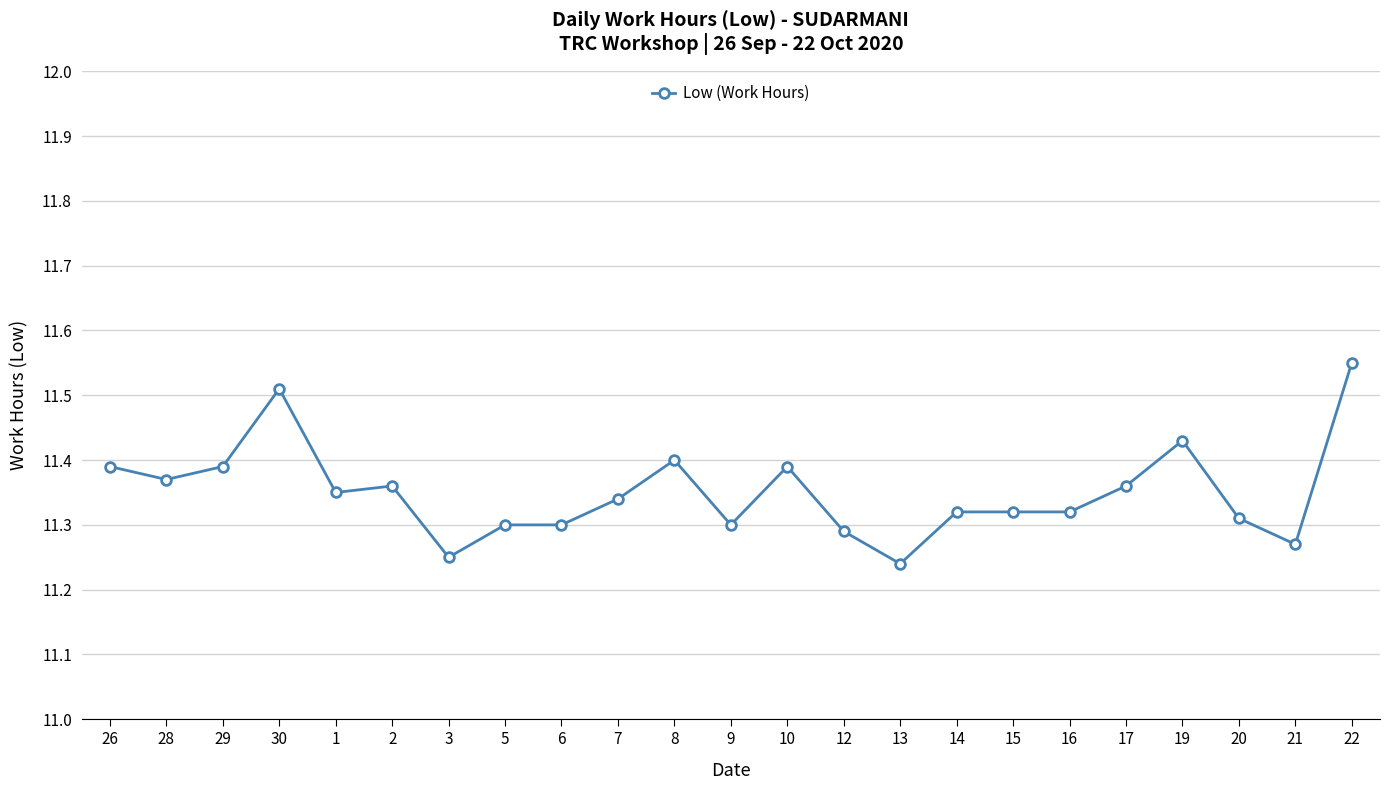

True or false: the data shows 16.9 at 15.

False